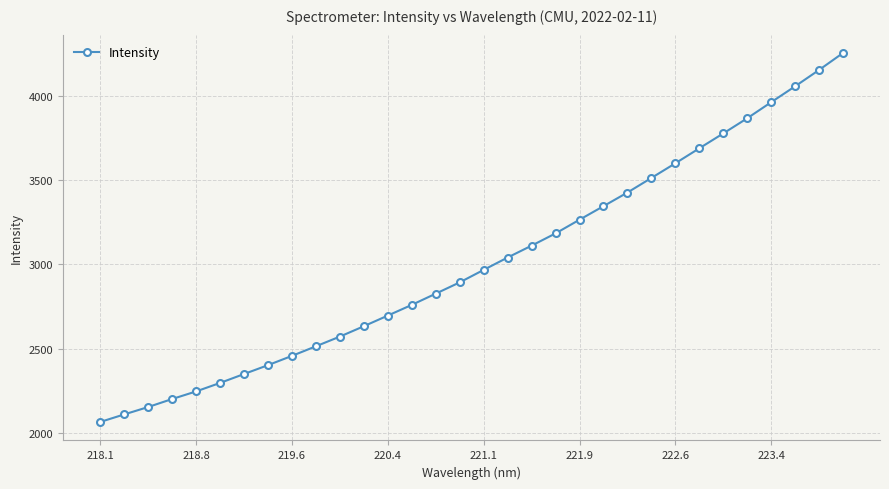

True or false: the data has more than 2 interior local peaks.

False